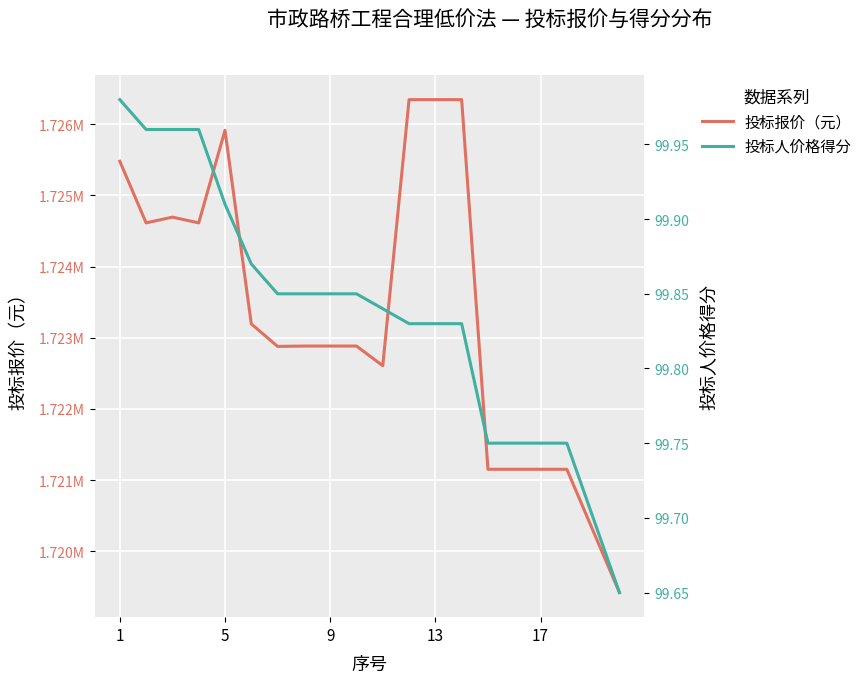

How many lines are shown in the chart?

2